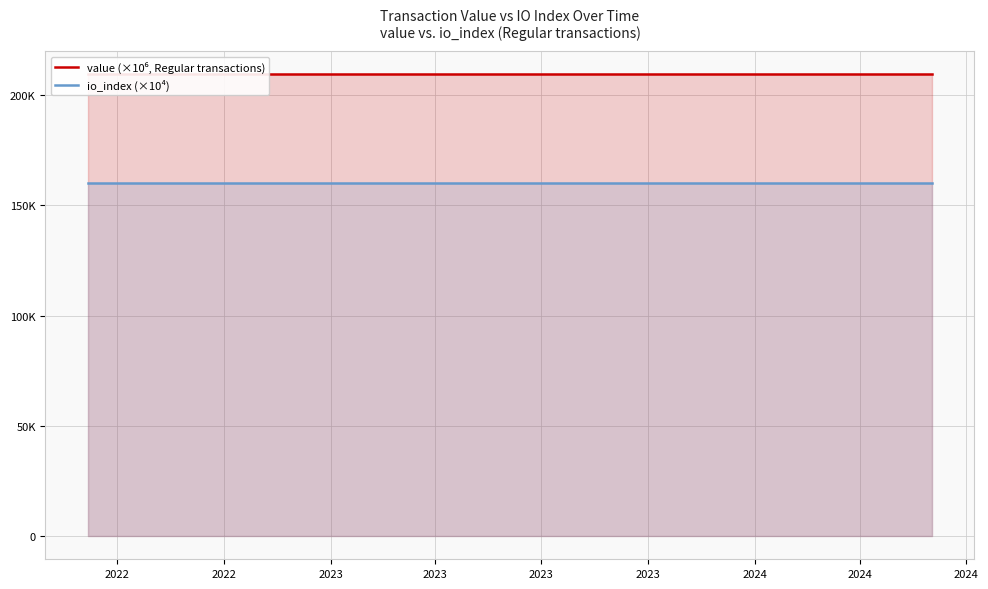

What is the maximum value for value (×10⁶, Regular transactions)?

209456.6